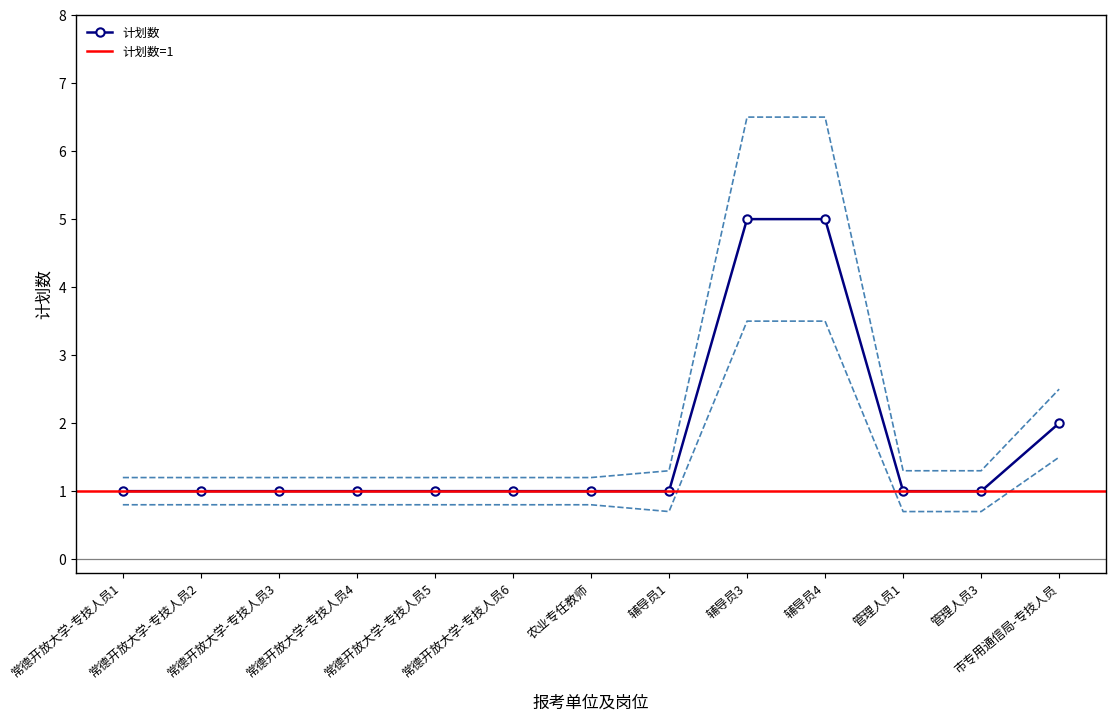

What is the label of the 7th point from the left?

农业专任教师